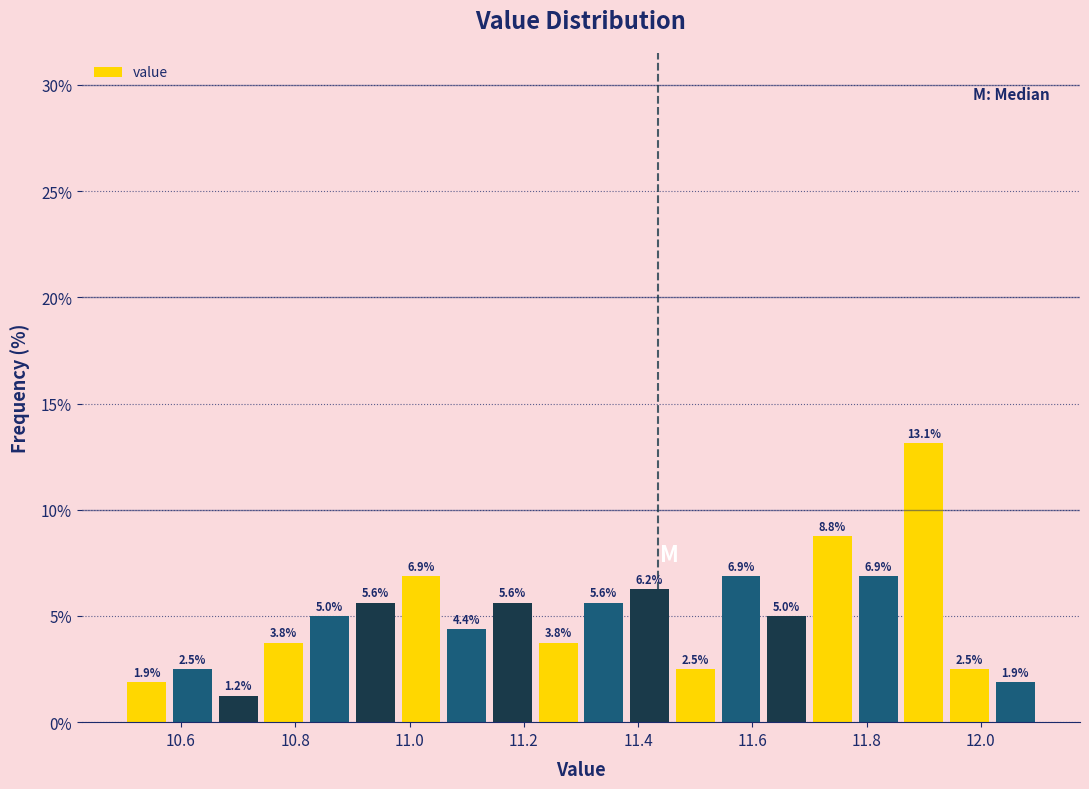

Reading left to right, transcribe this chart: for each bar, give the range it covers on the x-axis and its height.

10.50 to 10.58: 1.9
10.58 to 10.66: 2.5
10.66 to 10.74: 1.2
10.74 to 10.82: 3.8
10.82 to 10.90: 5.0
10.90 to 10.98: 5.6
10.98 to 11.06: 6.9
11.06 to 11.14: 4.4
11.14 to 11.22: 5.6
11.22 to 11.30: 3.8
11.30 to 11.38: 5.6
11.38 to 11.46: 6.2
11.46 to 11.54: 2.5
11.54 to 11.62: 6.9
11.62 to 11.70: 5.0
11.70 to 11.78: 8.8
11.78 to 11.86: 6.9
11.86 to 11.94: 13.1
11.94 to 12.02: 2.5
12.02 to 12.10: 1.9